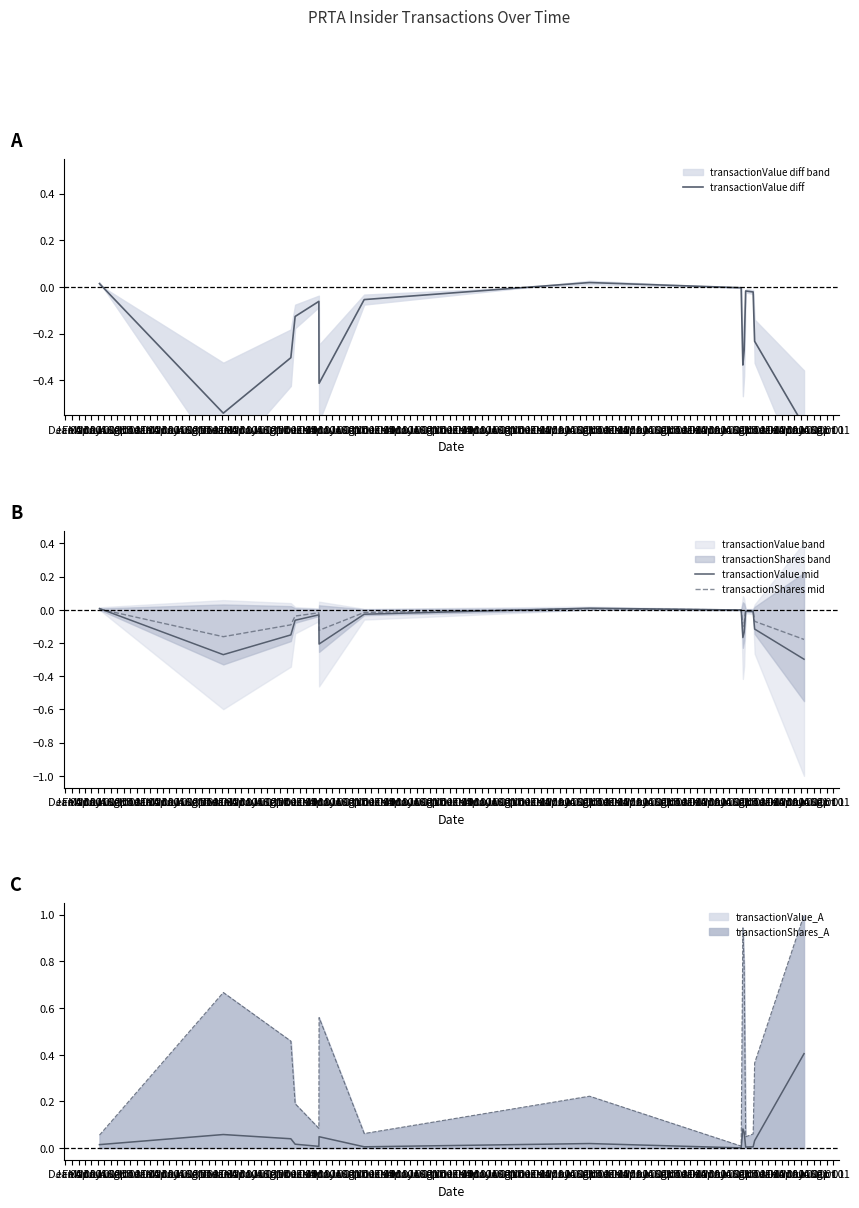

What is the highest value of the transactionShares_A series?

1.0